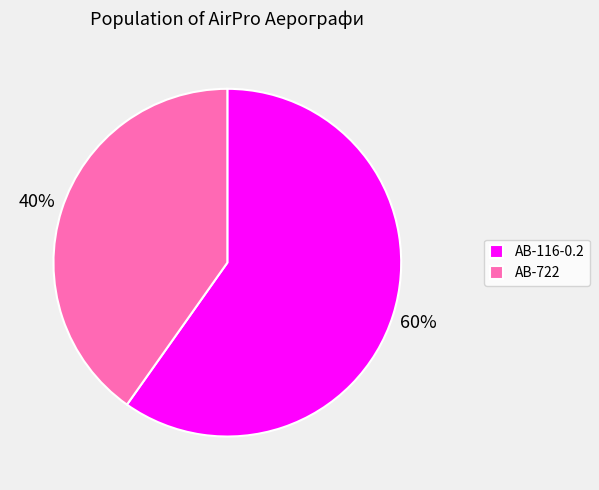

To the nearest percent, what is the difference between the largest and smallest slice percentages?

20%